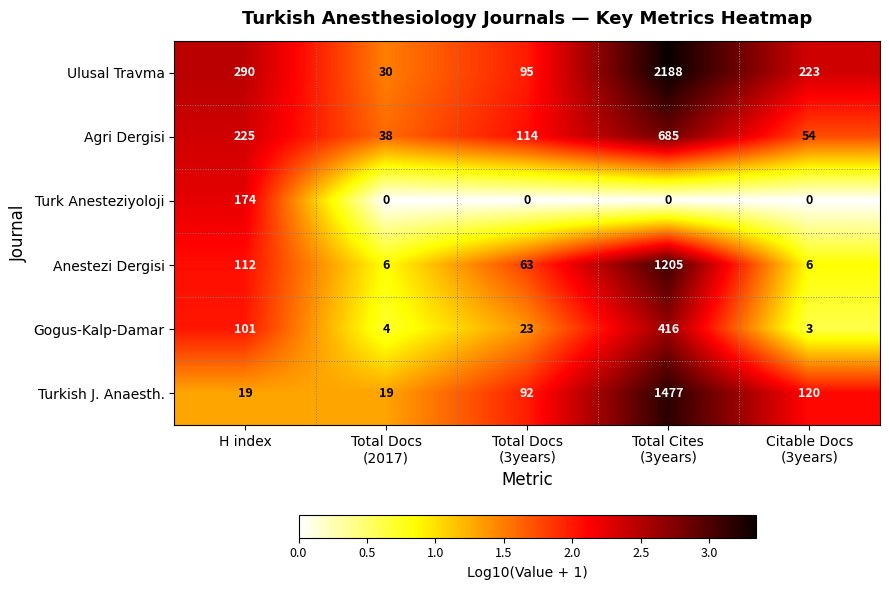

Count the number of categories in the chart.

5